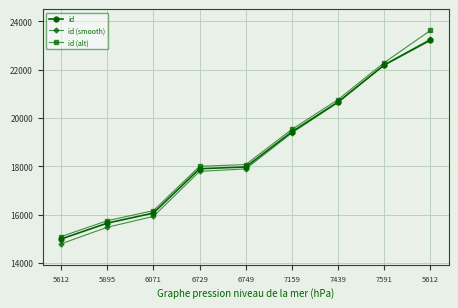

Reading left to right, extract all data points from this chart.

id: 5612=14997	5895=15653	6071=16071	6729=17904	6749=17976	7159=19433	7439=20665	7591=22193	5612=23223
id (smooth): 5612=14797	5895=15483	6071=15931	6729=17794	6749=17896	7159=19383	7439=20645	7591=22203	5612=23263
id (alt): 5612=15097	5895=15753	6071=16171	6729=18004	6749=18076	7159=19533	7439=20765	7591=22293	5612=23623